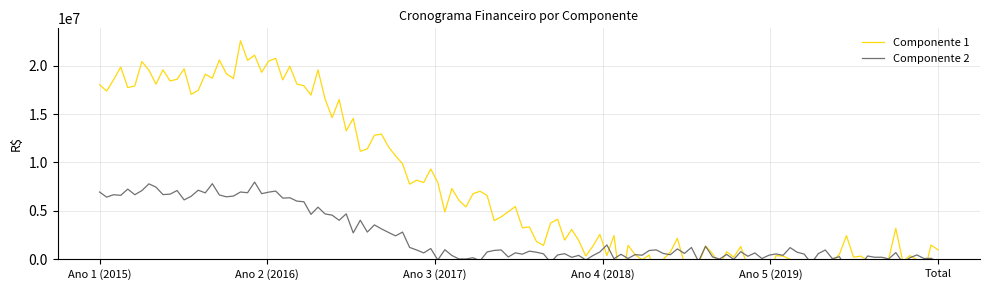

Between Ano 4 (2018) and Ano 5 (2019), which series saw the biggest shift?

Componente 1